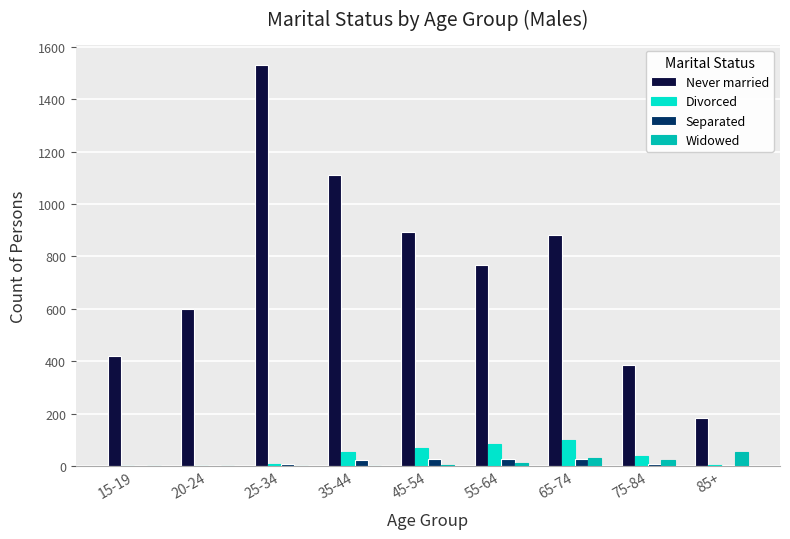

True or false: Never married has a value of 1466 at 35-44.

False